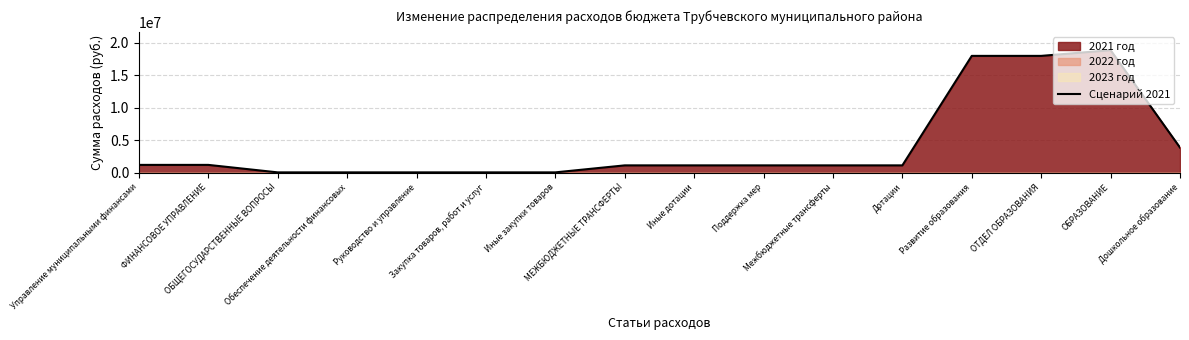

Approximately how many times larger is the value at ОБРАЗОВАНИЕ compared to Иные закупки товаров?

254.1